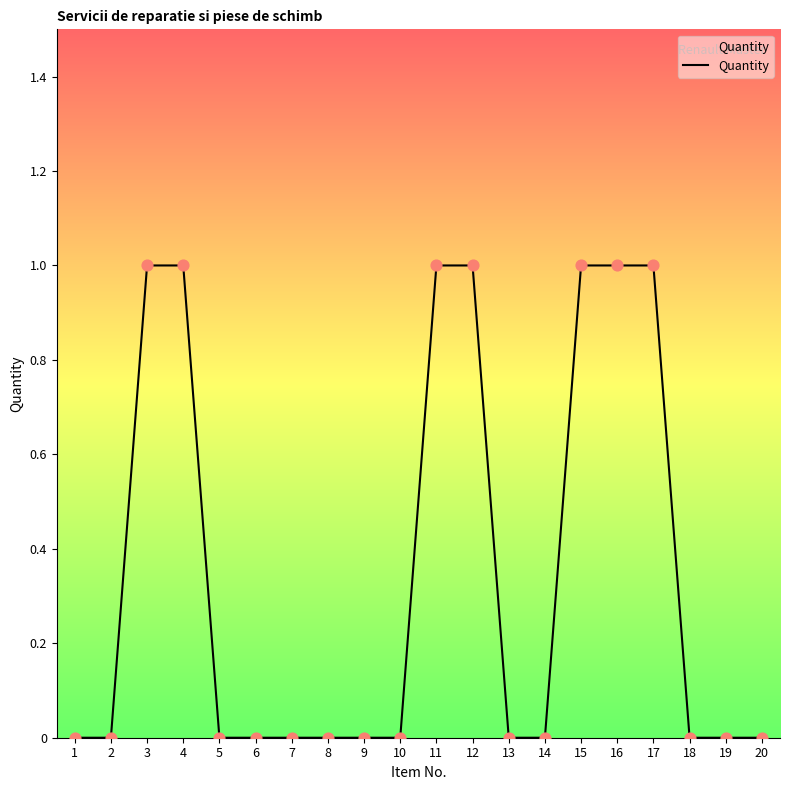

Which has a higher value, 1 or 4?

4